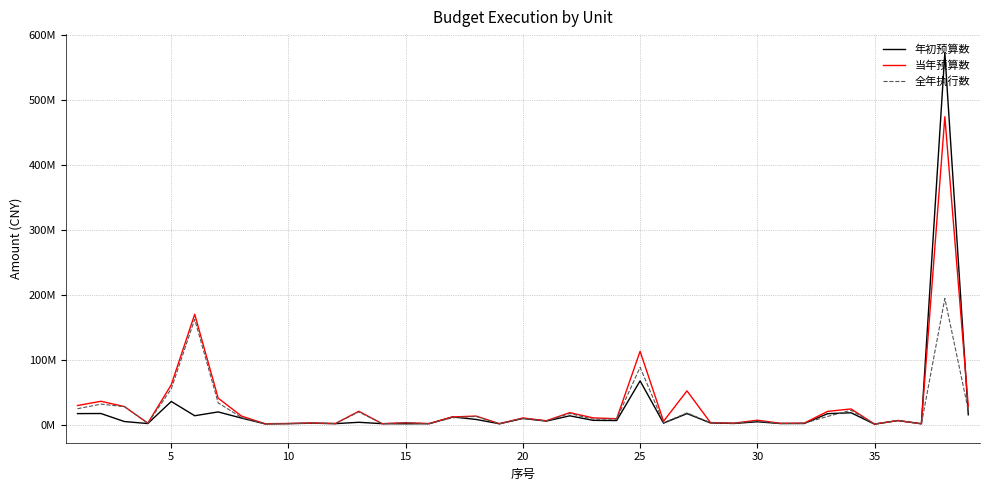

At which category does 年初预算数 reach its first local peak?

5